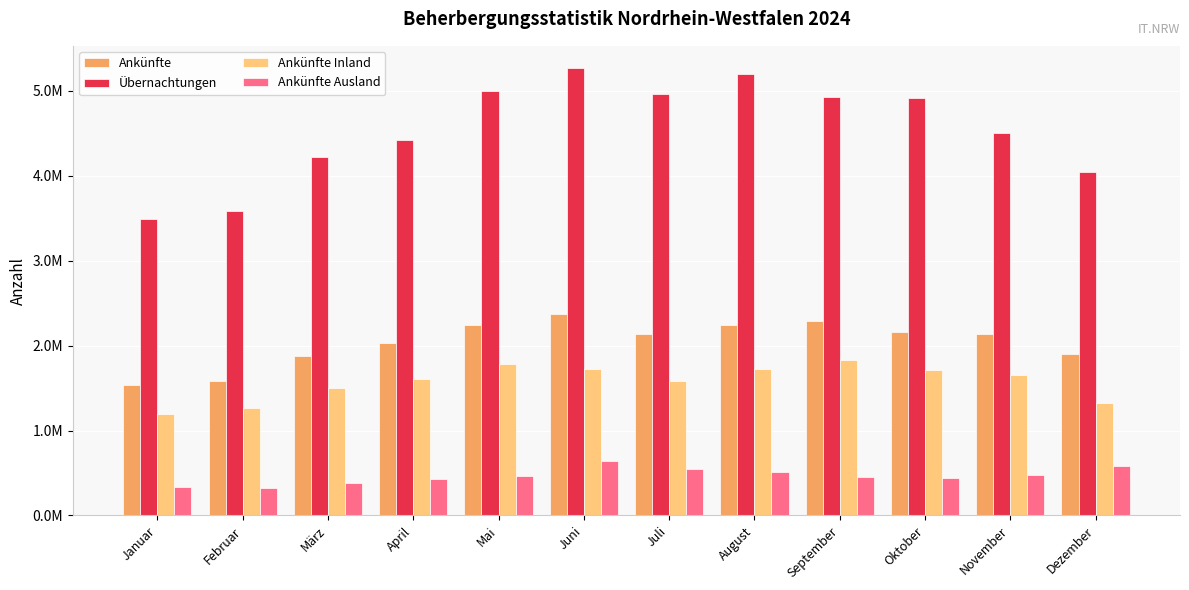

Reading left to right, extract all data points from this chart.

Ankünfte: Januar=1533144	Februar=1587774	März=1877602	April=2035975	Mai=2242328	Juni=2369358	Juli=2136324	August=2242248	September=2286789	Oktober=2162540	November=2132477	Dezember=1902780
Übernachtungen: Januar=3494994	Februar=3582931	März=4225767	April=4424997	Mai=4995822	Juni=5266552	Juli=4961911	August=5192861	September=4925672	Oktober=4916709	November=4507953	Dezember=4038750
Ankünfte Inland: Januar=1193197	Februar=1261731	März=1499115	April=1609183	Mai=1777722	Juni=1725056	Juli=1586863	August=1726134	September=1830269	Oktober=1716075	November=1655211	Dezember=1324296
Ankünfte Ausland: Januar=339947	Februar=326043	März=378487	April=426792	Mai=464606	Juni=644302	Juli=549461	August=516114	September=456520	Oktober=446465	November=477266	Dezember=578484